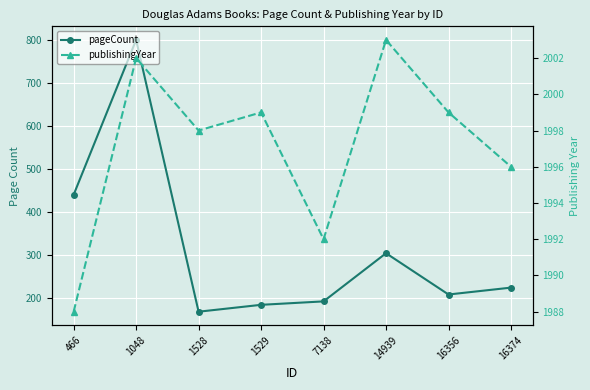

How many data points in pageCount are less than 224?

4